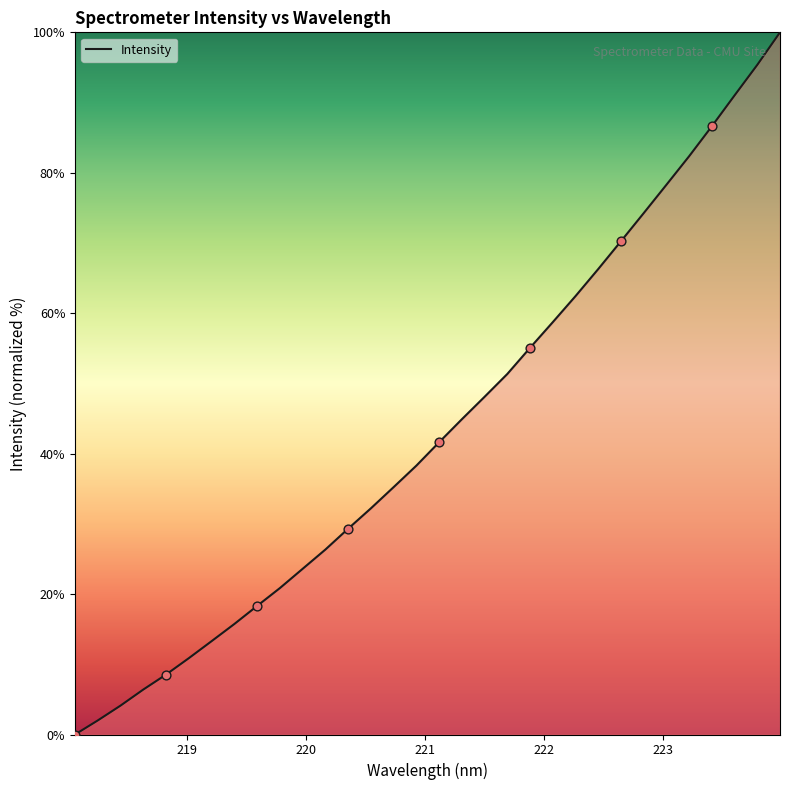

What is the greatest value displayed?

100.0